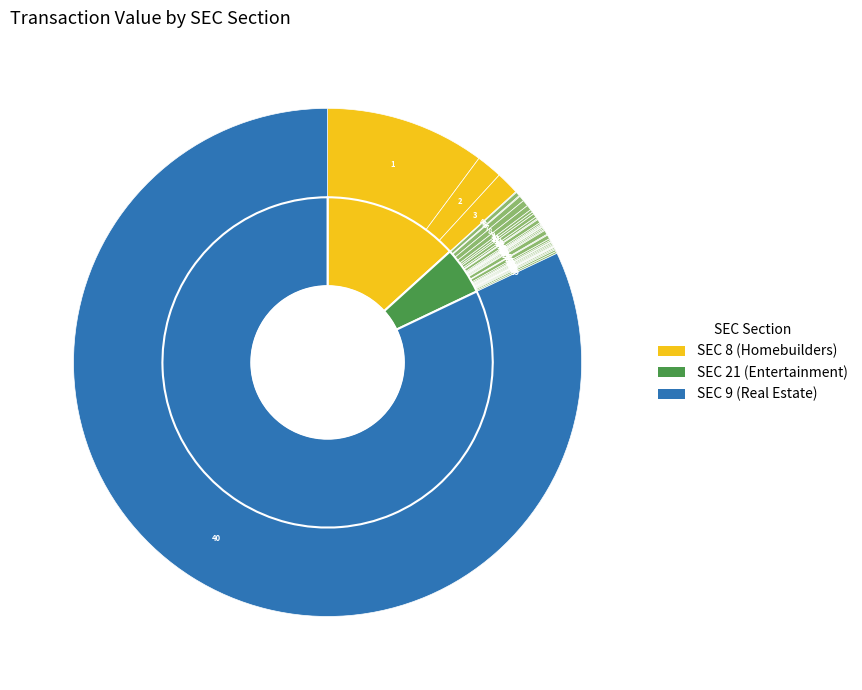

Count the number of slices in the pie.

40